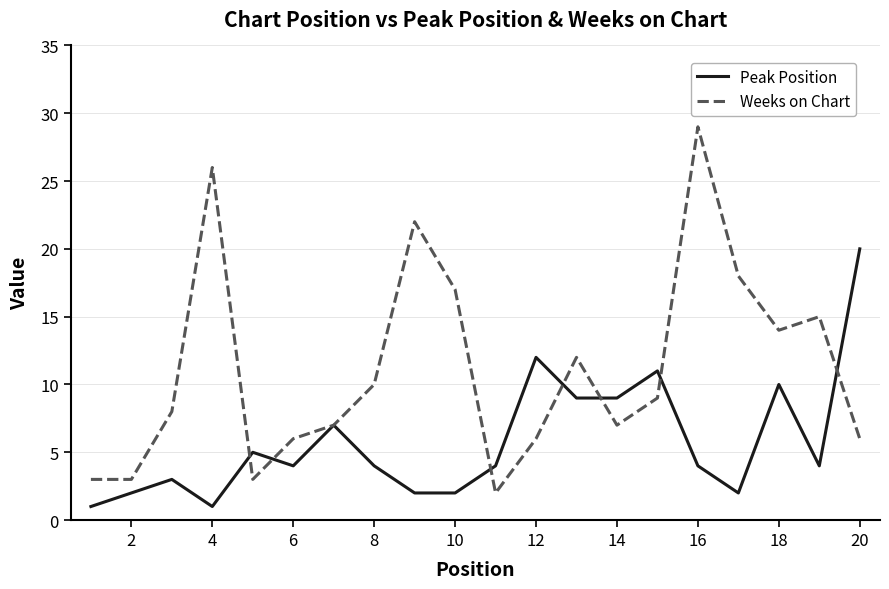

Which series has the largest total across all categories?

Weeks on Chart